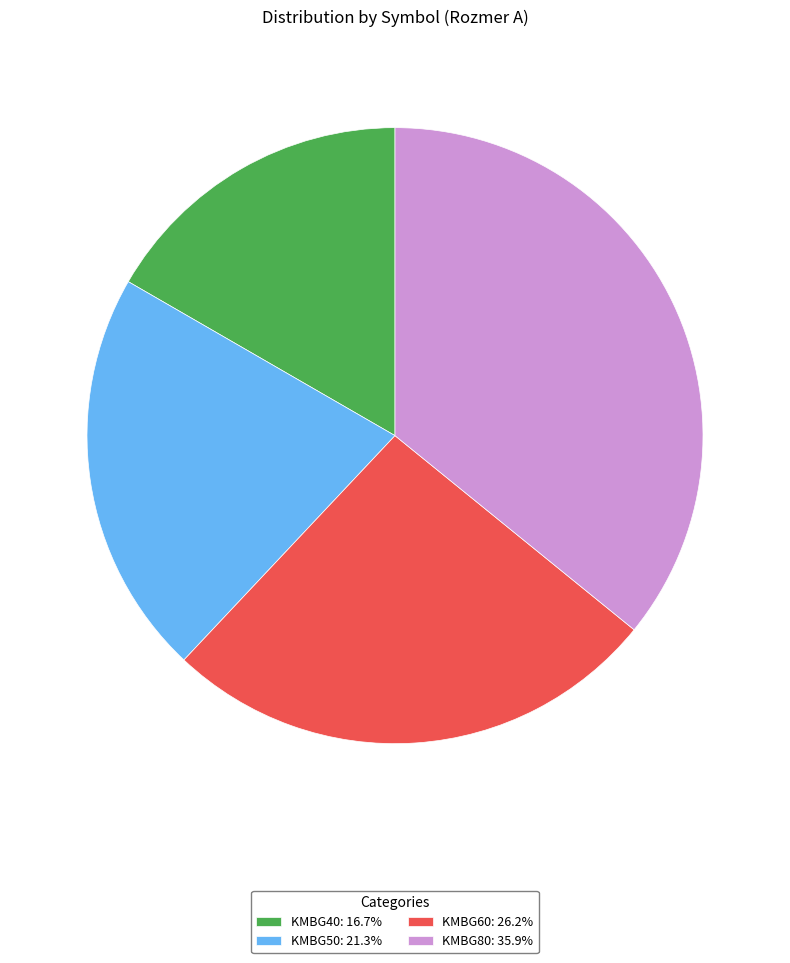

Which slice is the largest?

KMBG80